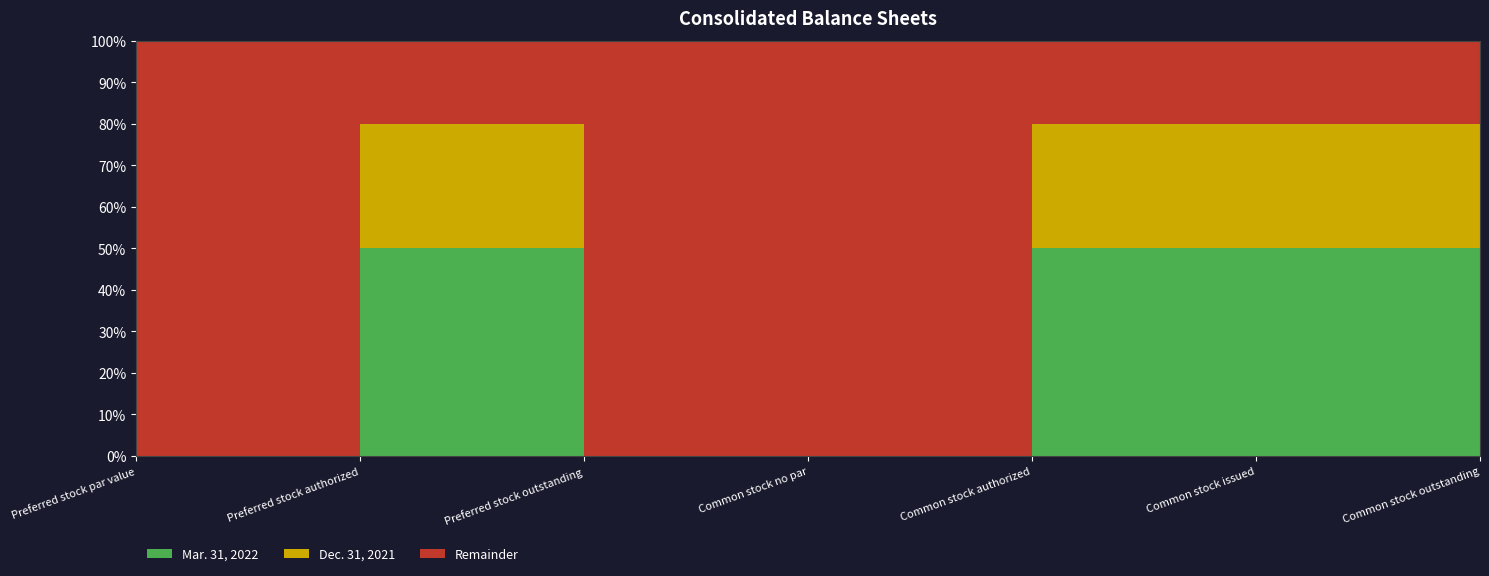

Reading left to right, what are all the values shown in this chart?

Mar. 31, 2022: Preferred stock par value=0	Preferred stock authorized=10000000	Preferred stock outstanding=0	Common stock no par=0	Common stock authorized=10000000	Common stock issued=4294136	Common stock outstanding=3480701
Dec. 31, 2021: Preferred stock par value=0	Preferred stock authorized=10000000	Preferred stock outstanding=0	Common stock no par=0	Common stock authorized=10000000	Common stock issued=4294136	Common stock outstanding=3480701